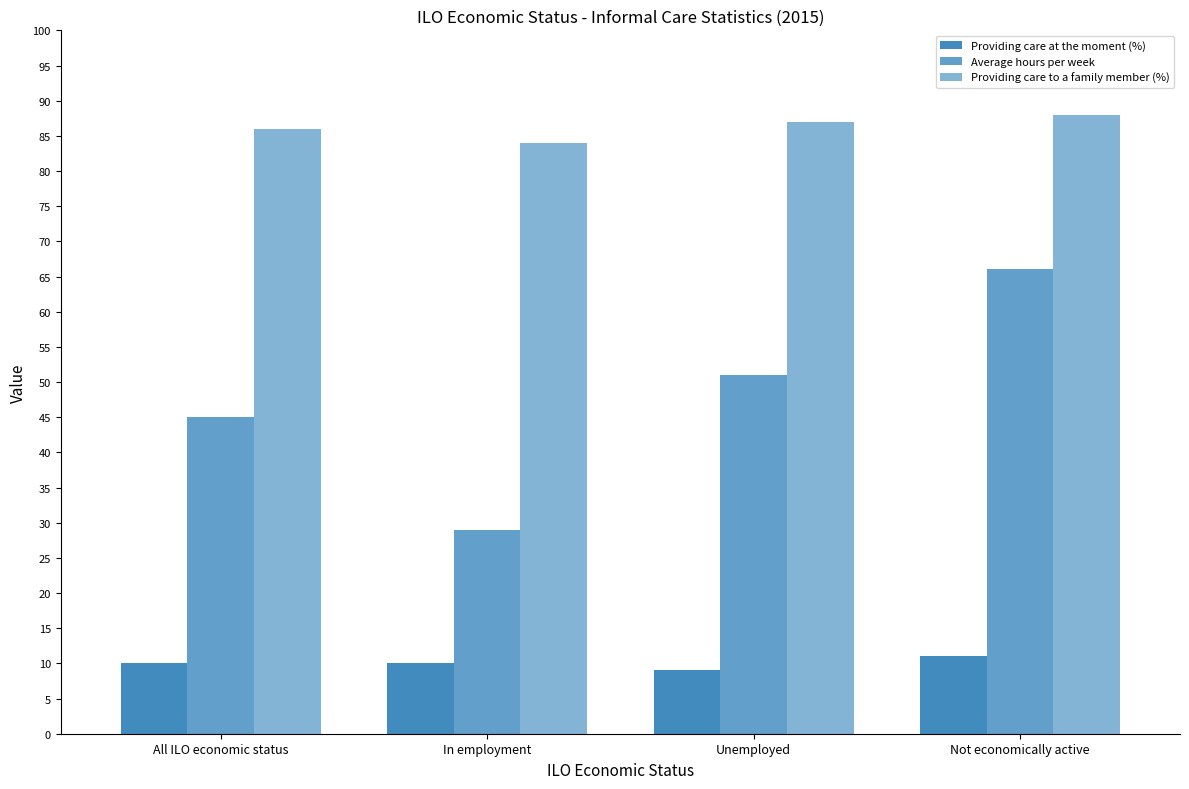

Count the number of data series in this chart.

3